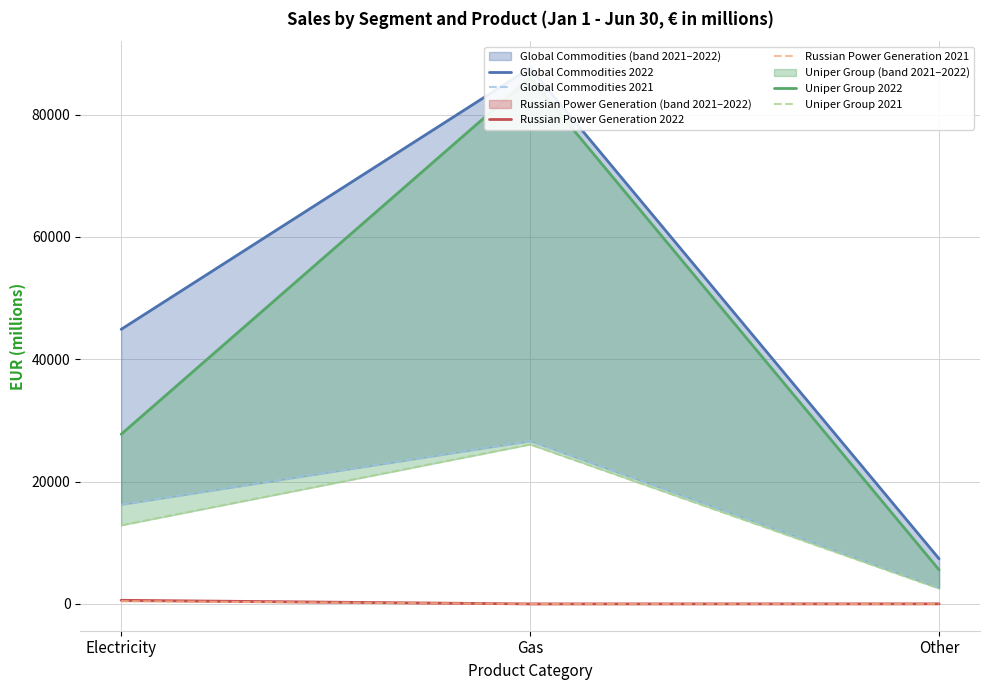

Which series has the largest total across all categories?

Global Commodities 2022